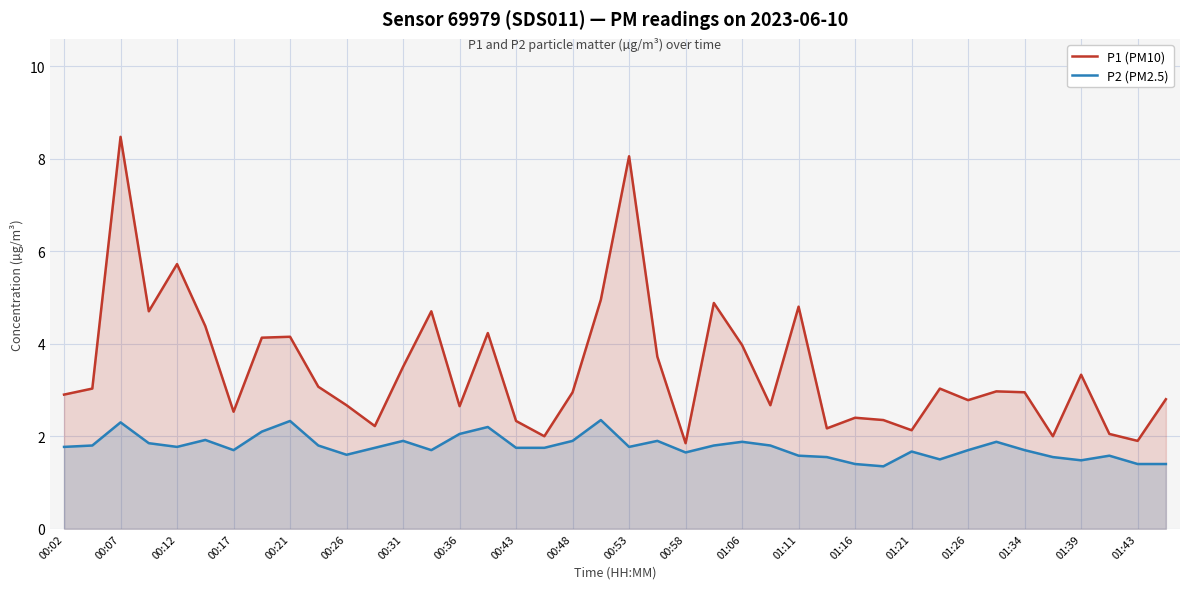

What is the minimum value for P2 (PM2.5)?

1.4